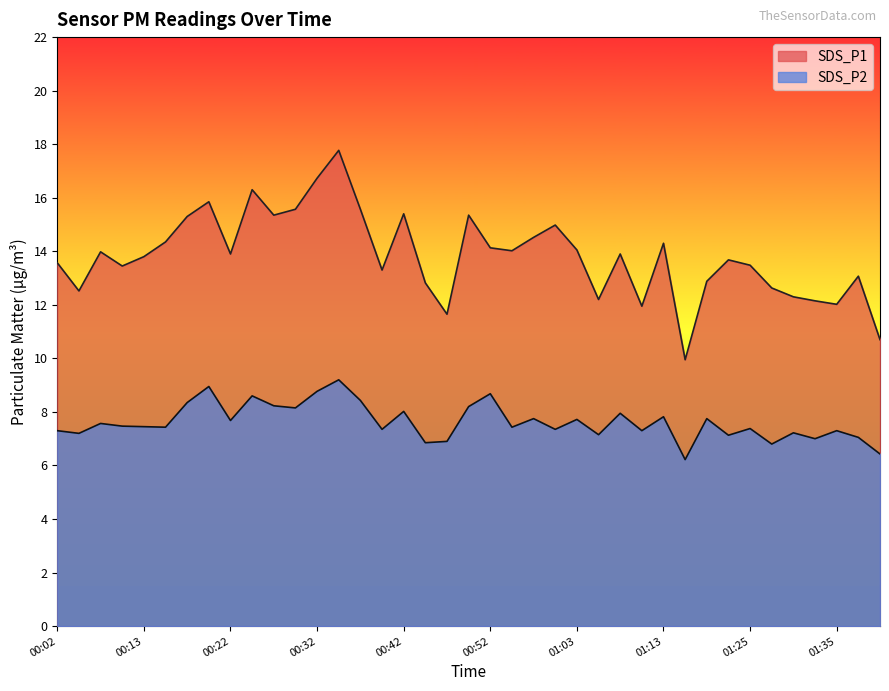

List the series in order of their overall mean, highest first.

SDS_P1, SDS_P2